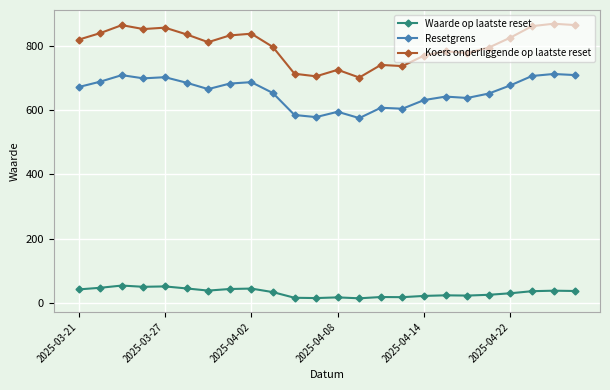

How many lines are shown in the chart?

3